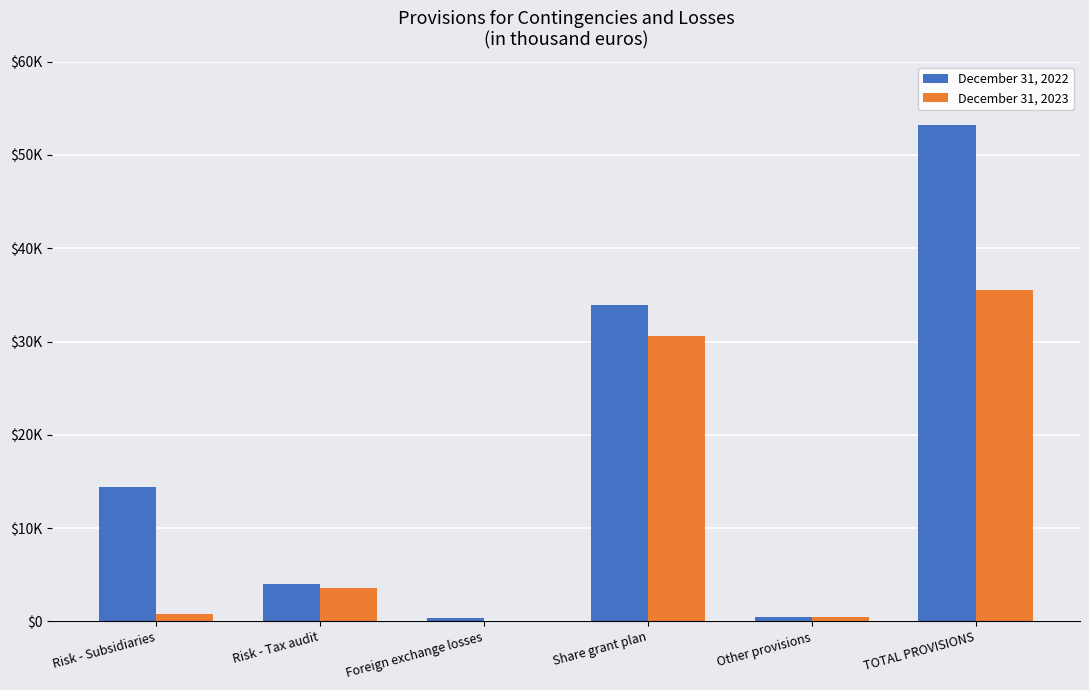

What is the maximum value for December 31, 2023?

35489